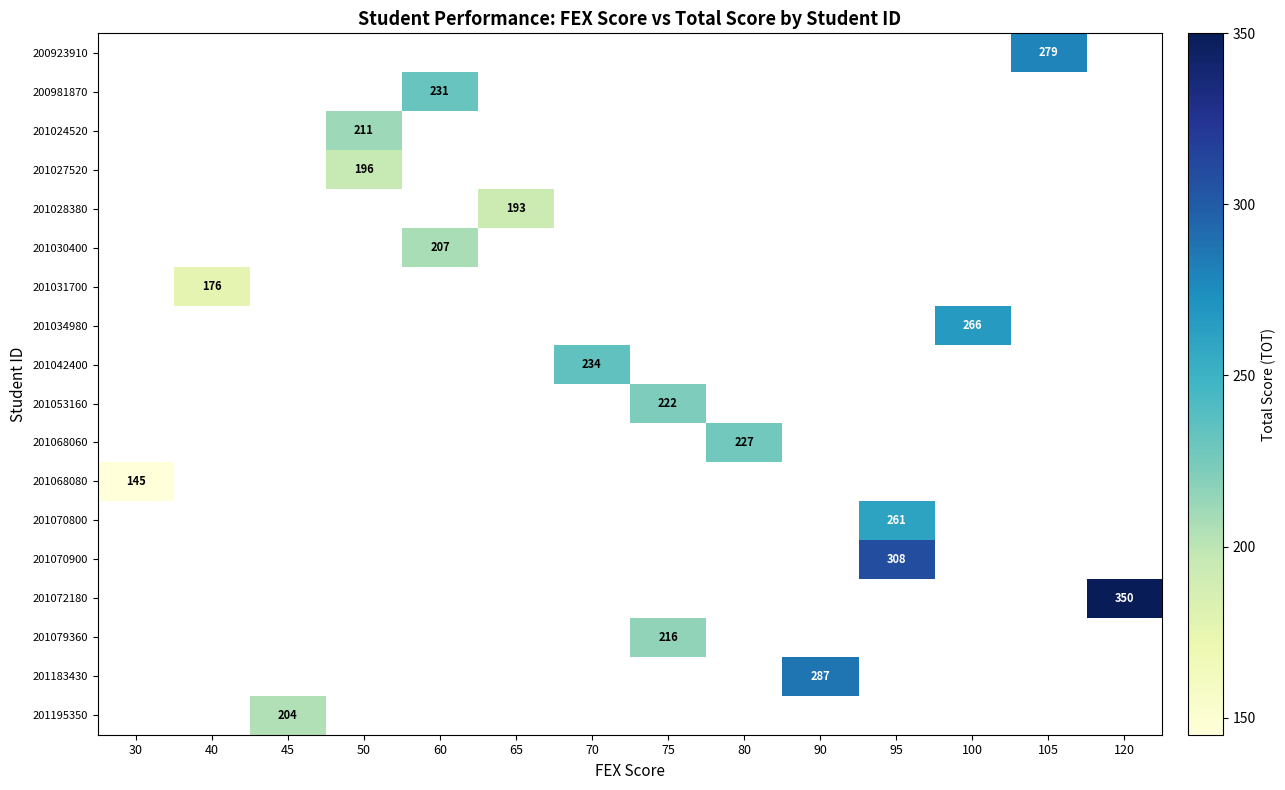

How many categories are shown in the chart?

14